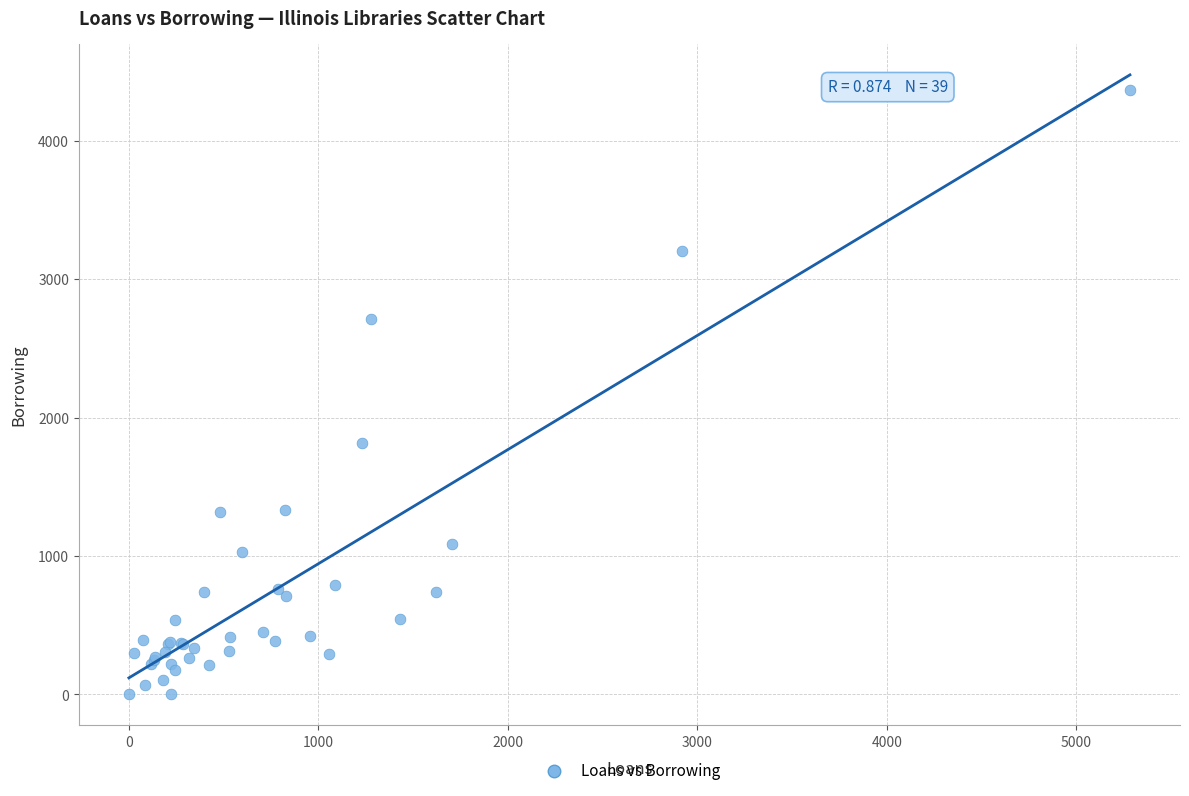

What Y value in the scatter plot is closest to 2184?

1817